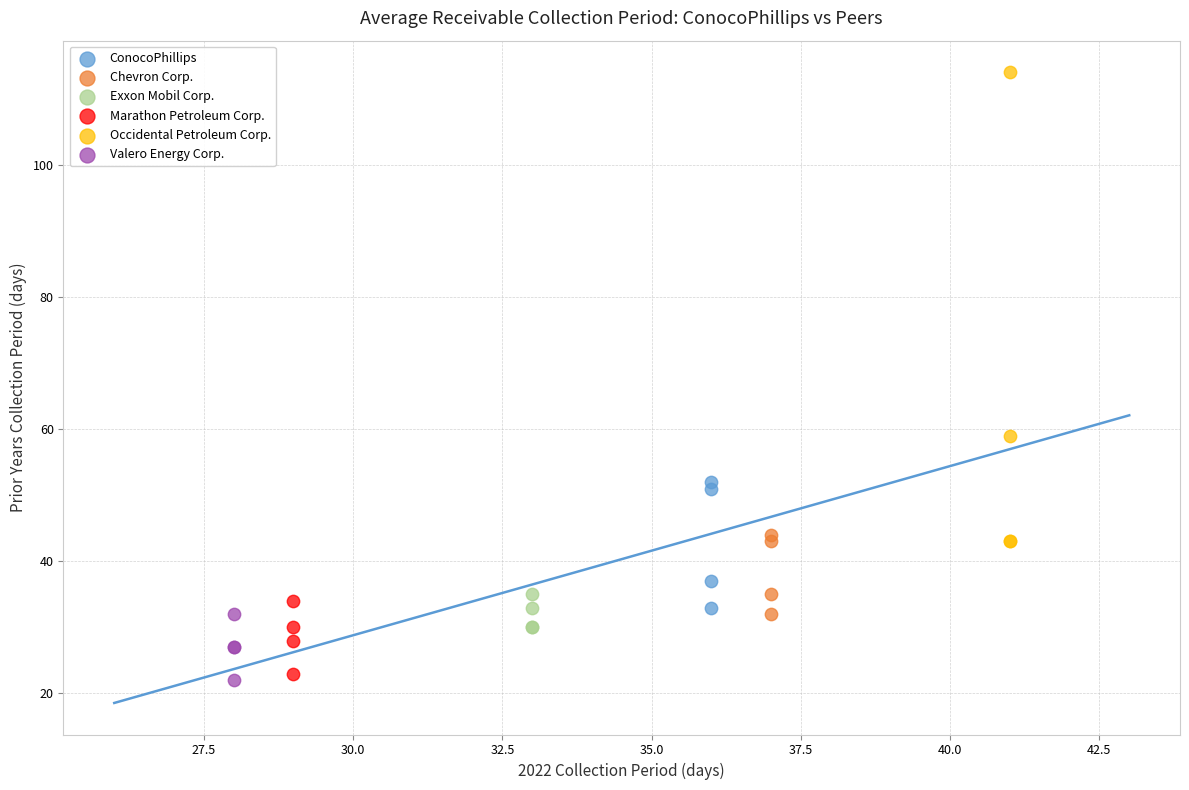

Which series reaches the maximum Y coordinate?

Occidental Petroleum Corp.